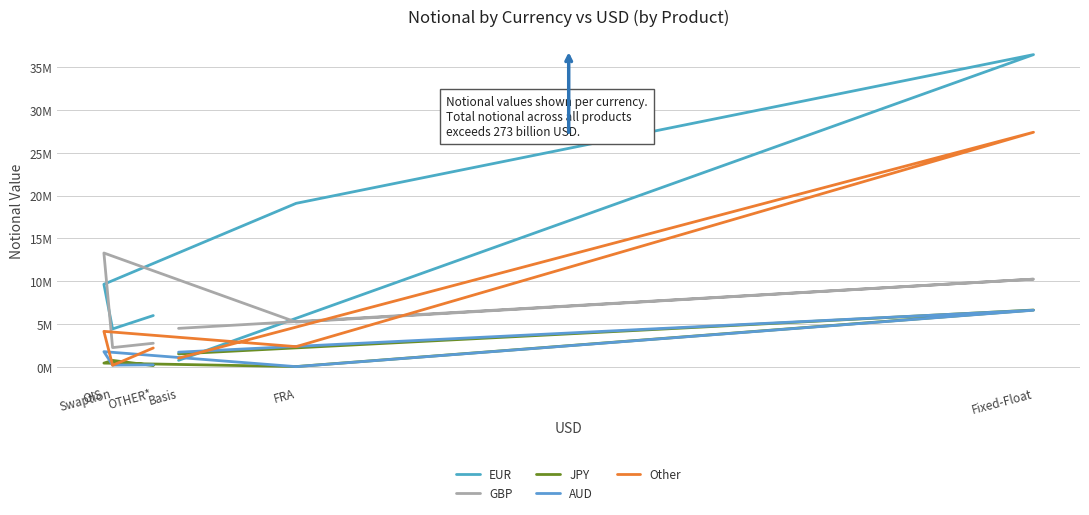

In AUD, how many points are higher than both neighbors (excluding endpoints)?

2